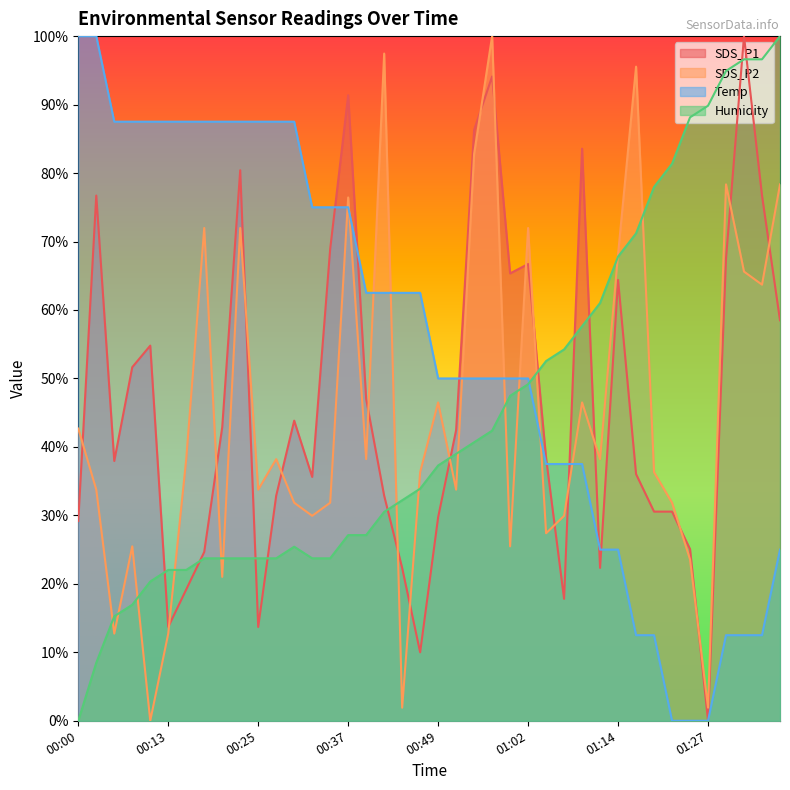

True or false: SDS_P1 has more than 0 points higher than both neighbors.

True